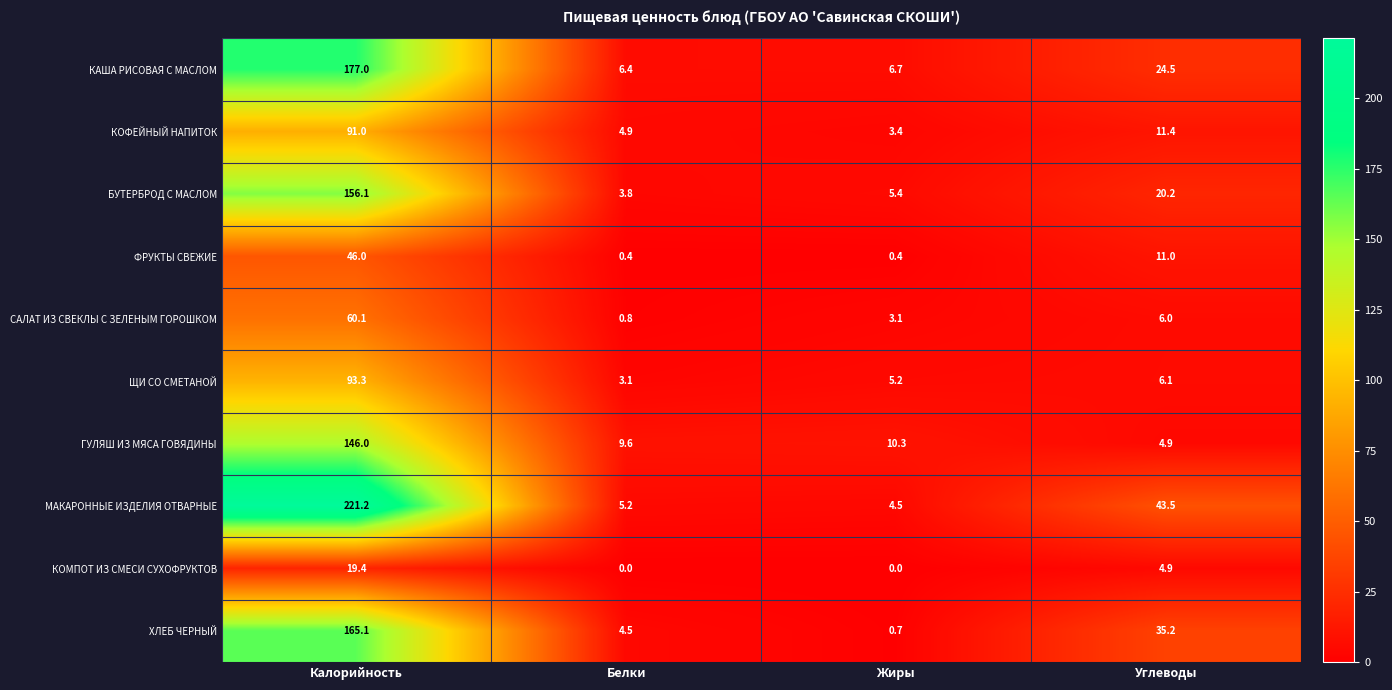

Read the САЛАТ ИЗ СВЕКЛЫ С ЗЕЛЕНЫМ ГОРОШКОМ value at Калорийность.

60.1